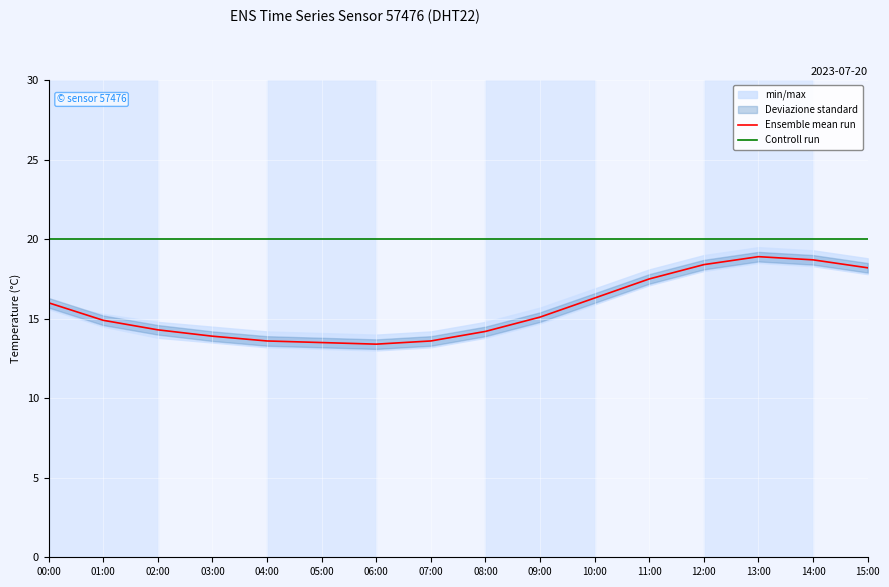

How many data points does each series have?

16